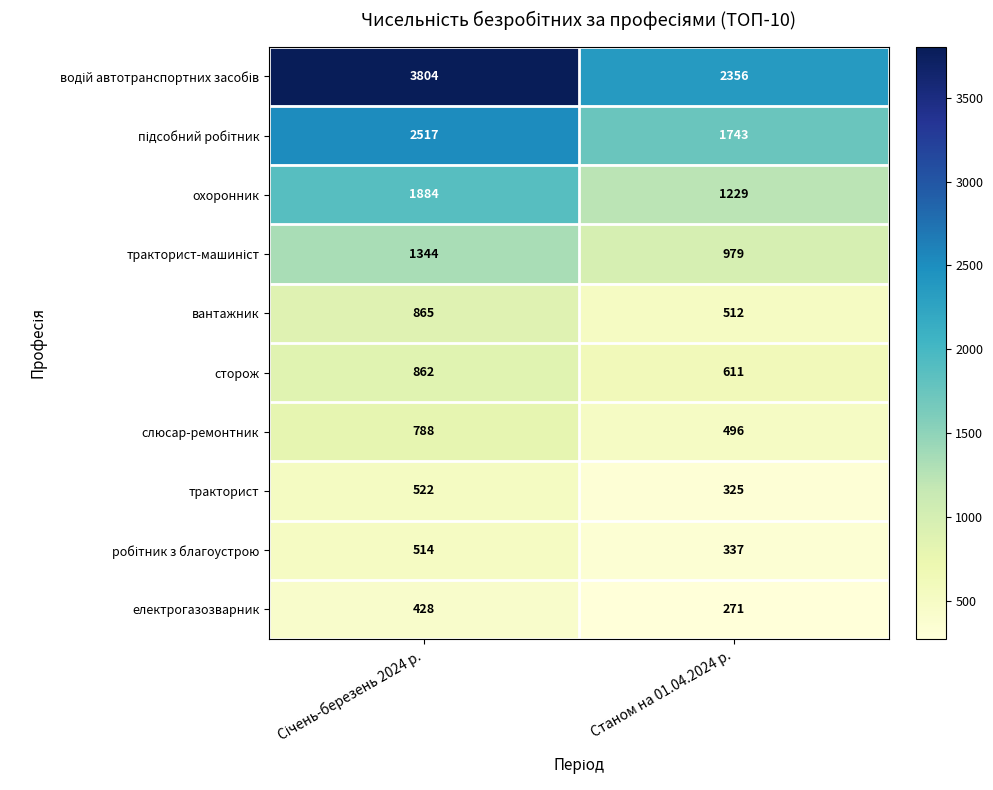

What is the difference between the maximum and minimum values in the слюсар-ремонтник series?

292